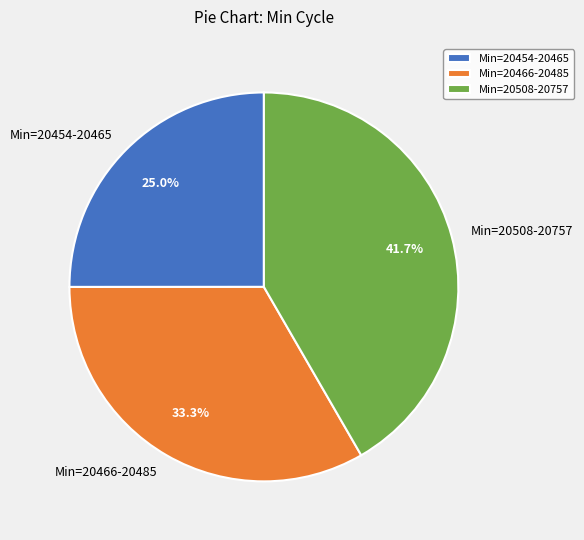

How many slices are in this pie chart?

3